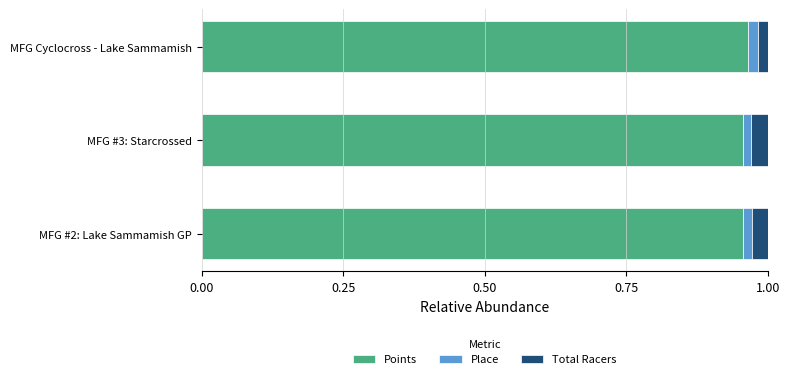

How many Points values are between 0 and 1?

3